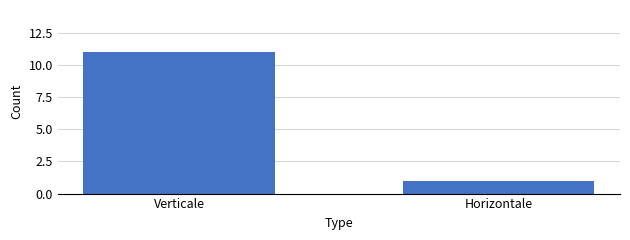

Rank the categories by value from highest to lowest.

Verticale, Horizontale